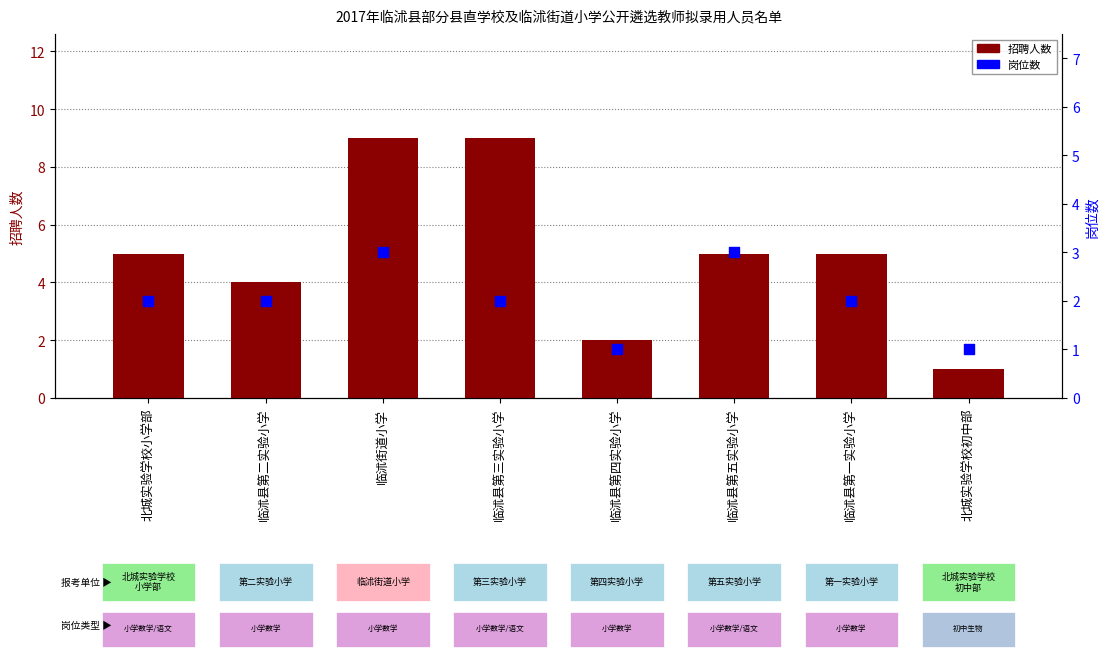

Which series has the widest spread of Y values?

招聘人数